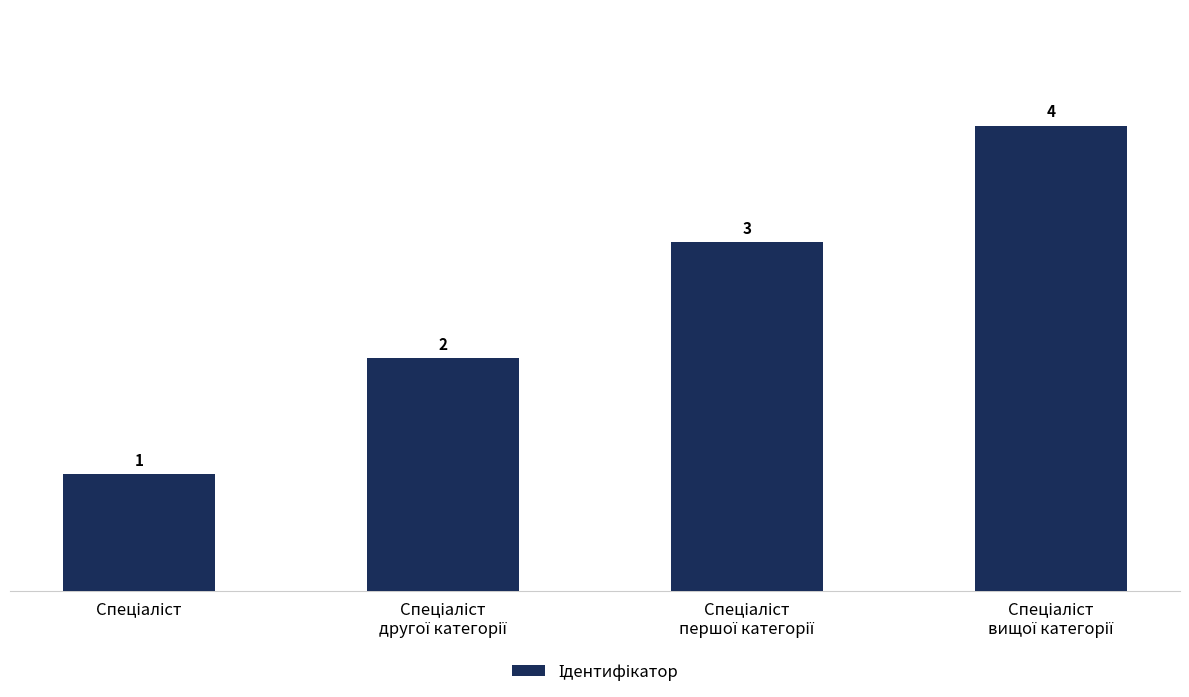

What is the difference between the maximum and minimum values?

3